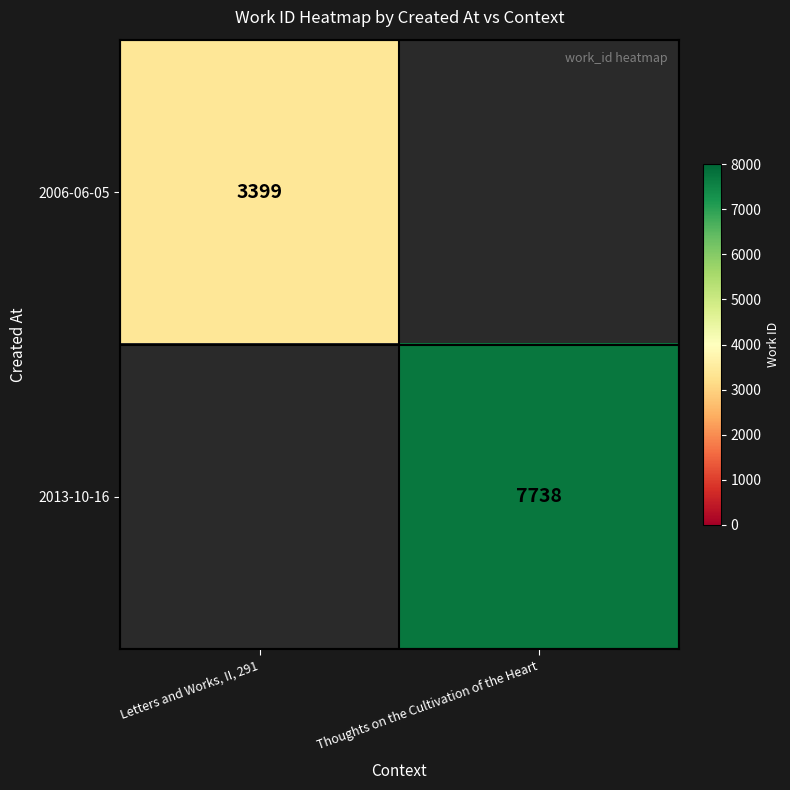

Is it true that 2013-10-16 equals 13618 at Thoughts on the Cultivation of the Heart?

False